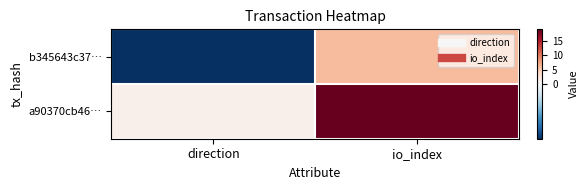

At which category is the sum across all series the highest?

io_index